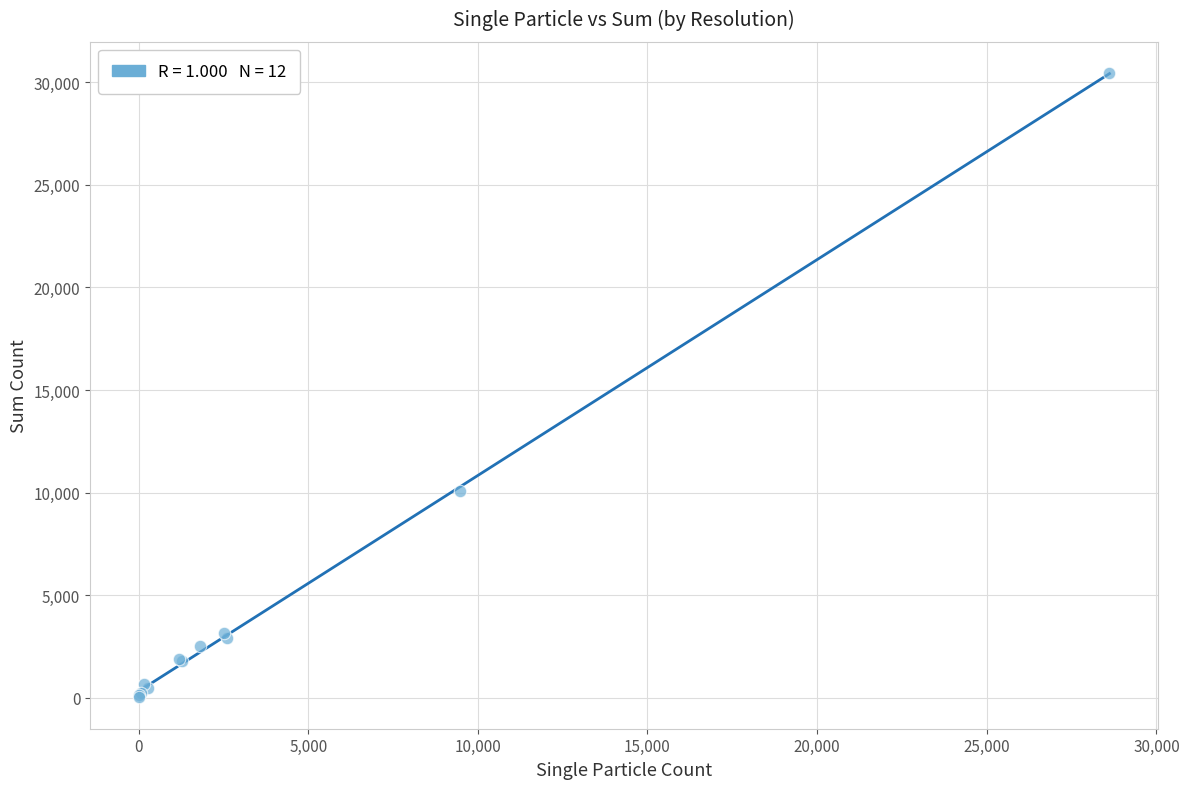

What Y value in the scatter plot is closest to 15232?

10099